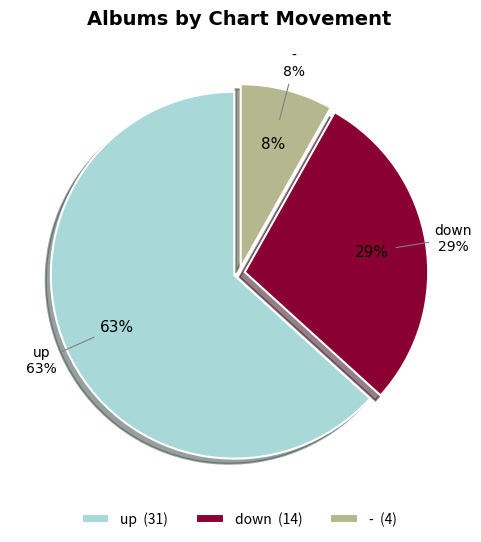

The down slice represents 17% of the pie. True or false?

False